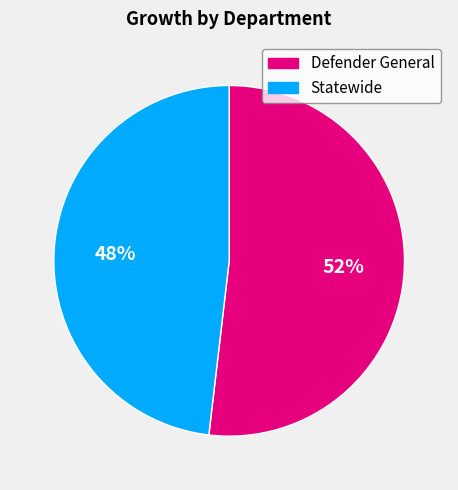

To the nearest percent, what is the average slice percentage?

50%